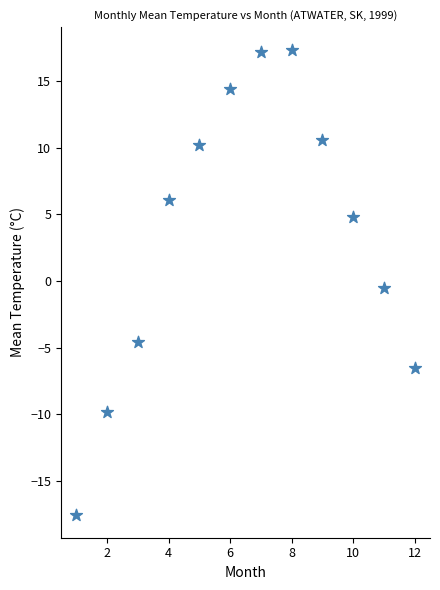

What is the average Y value?

3.5